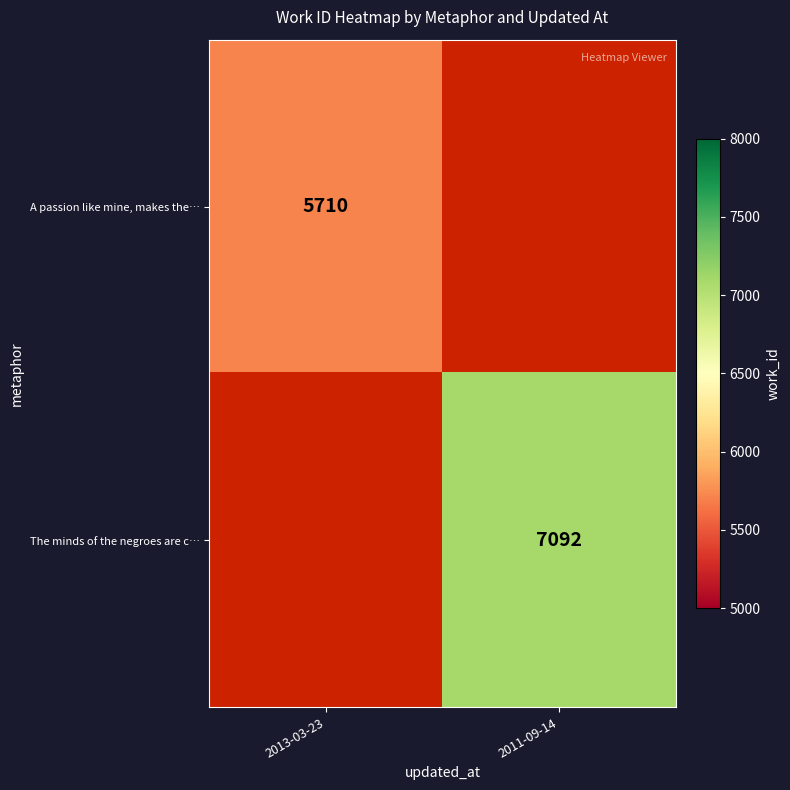

True or false: The minds of the negroes are c… has a value of 7092 at 2011-09-14.

True